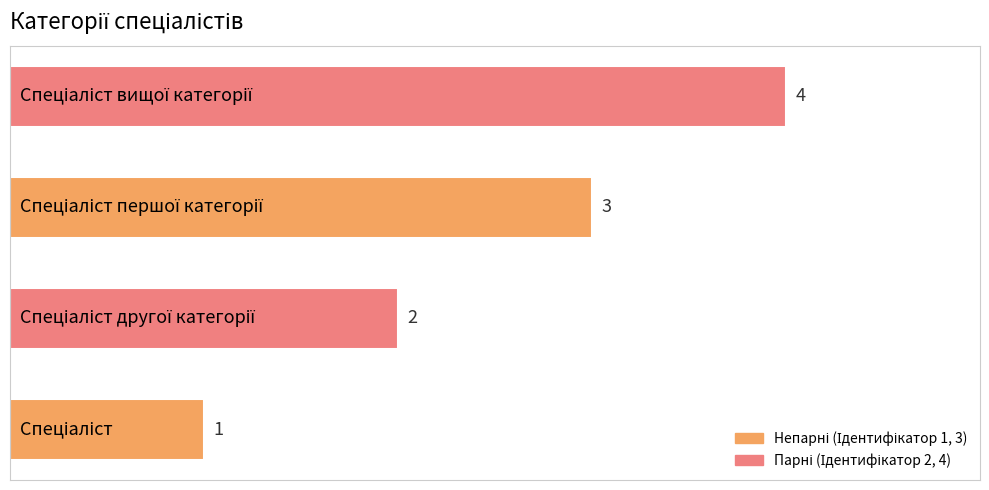

What is the difference between the maximum and minimum values?

3